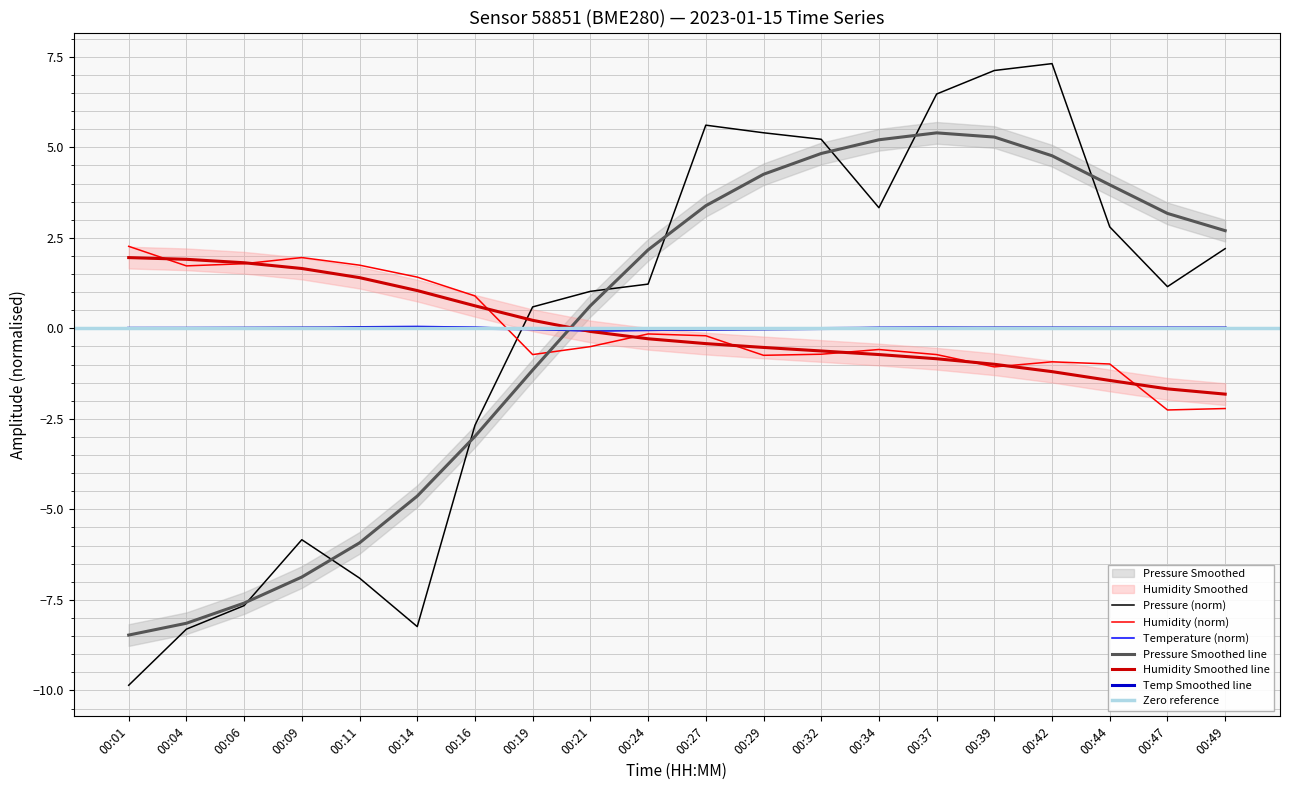

True or false: Pressure (norm) has a value of -2.8 at 00:09.

False